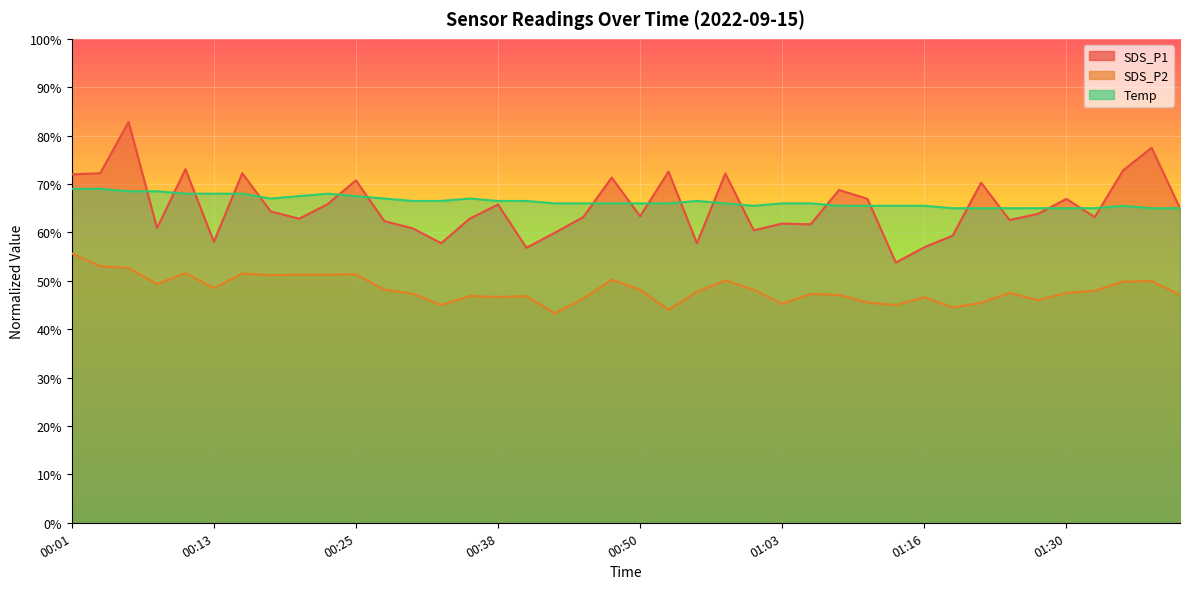

What is the sum of all SDS_P2 values?

1928.5